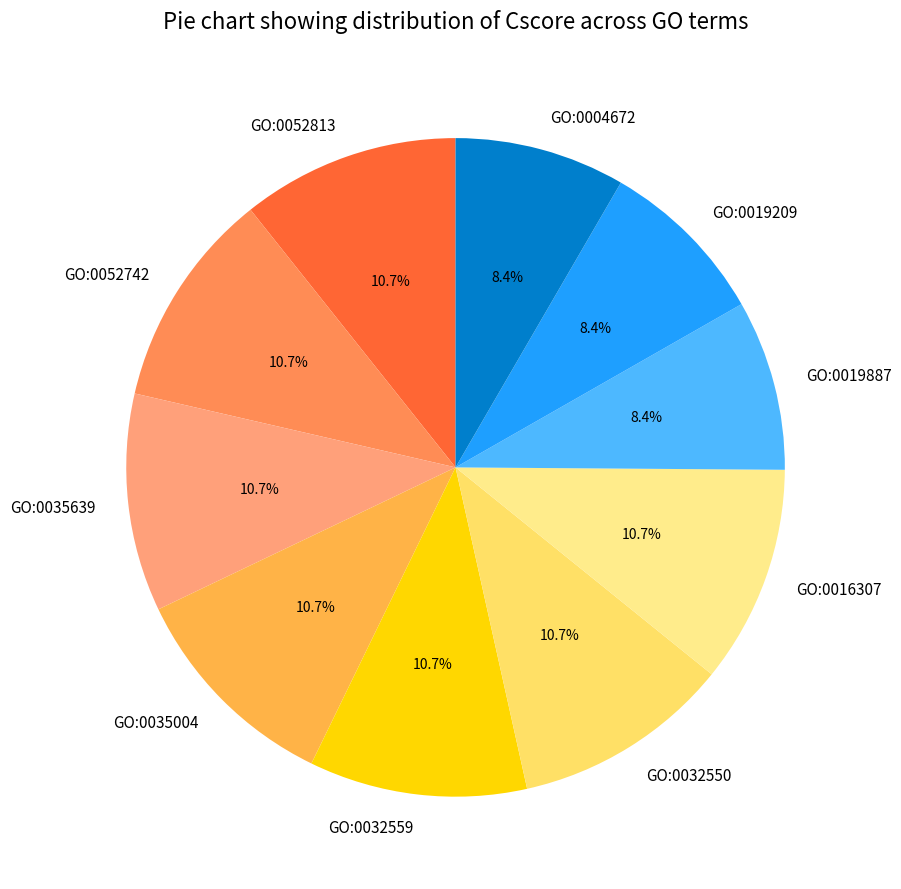

How much of the chart is everything except GO:0004672?

91.6%